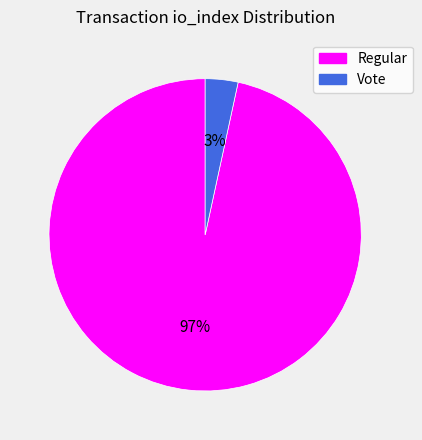

To the nearest percent, what is the average slice percentage?

50%